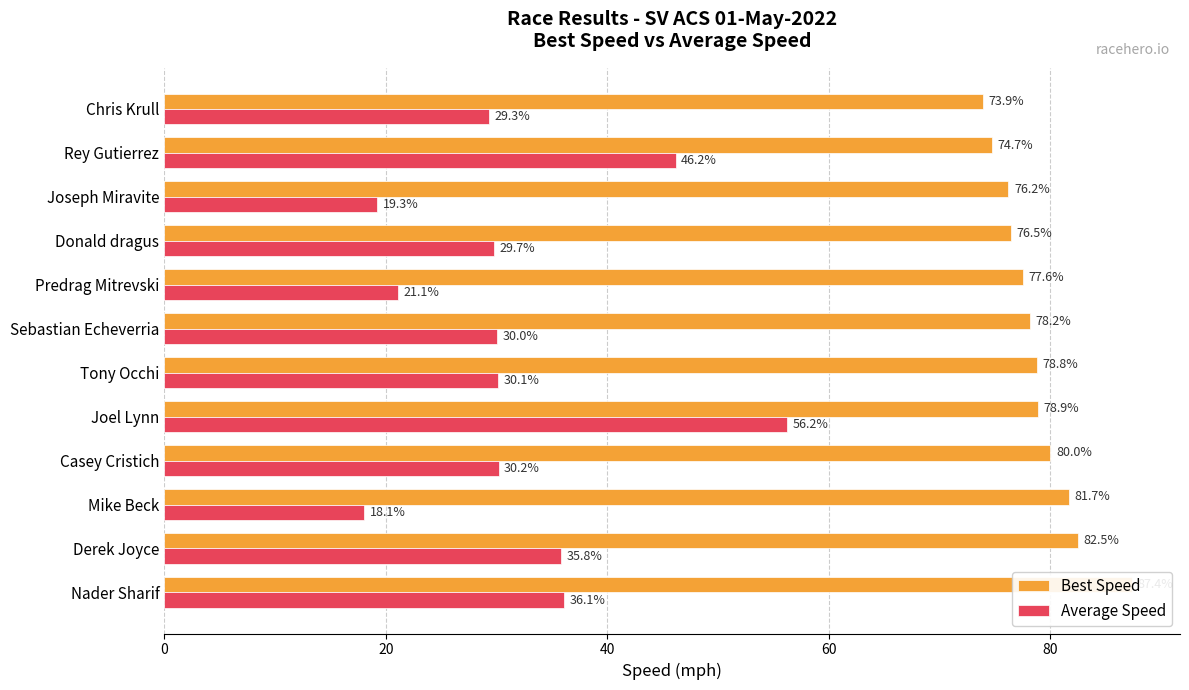

What is the maximum value shown in the chart?

87.4